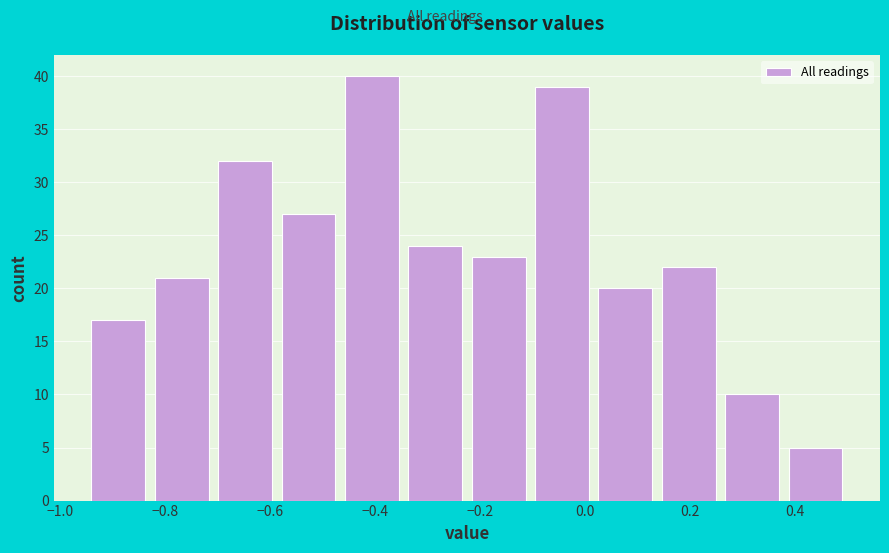

Reading left to right, list every bar in this chart as the range it spans on the x-axis followed by its height. Neither the bar edges nor the heights are printed on the chart, so give them approximately, as read against the axes.

-0.94 to -0.82: 17
-0.82 to -0.70: 21
-0.70 to -0.58: 32
-0.58 to -0.46: 27
-0.46 to -0.34: 40
-0.34 to -0.22: 24
-0.22 to -0.10: 23
-0.10 to 0.02: 39
0.02 to 0.14: 20
0.14 to 0.26: 22
0.26 to 0.38: 10
0.38 to 0.50: 5